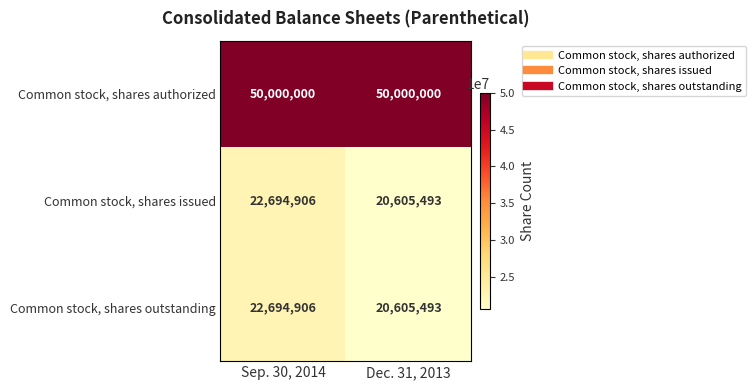

List the labels in order of Common stock, shares outstanding value, largest first.

Sep. 30, 2014, Dec. 31, 2013